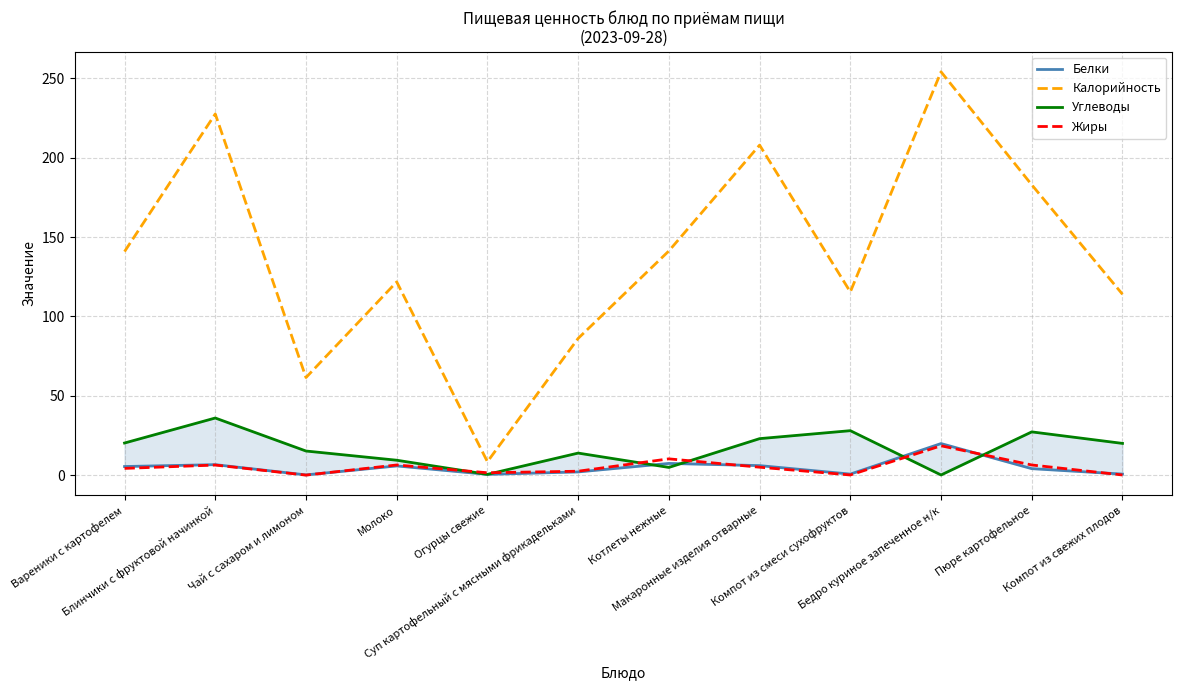

At which category is the sum across all series the highest?

Бедро куриное запеченное н/к